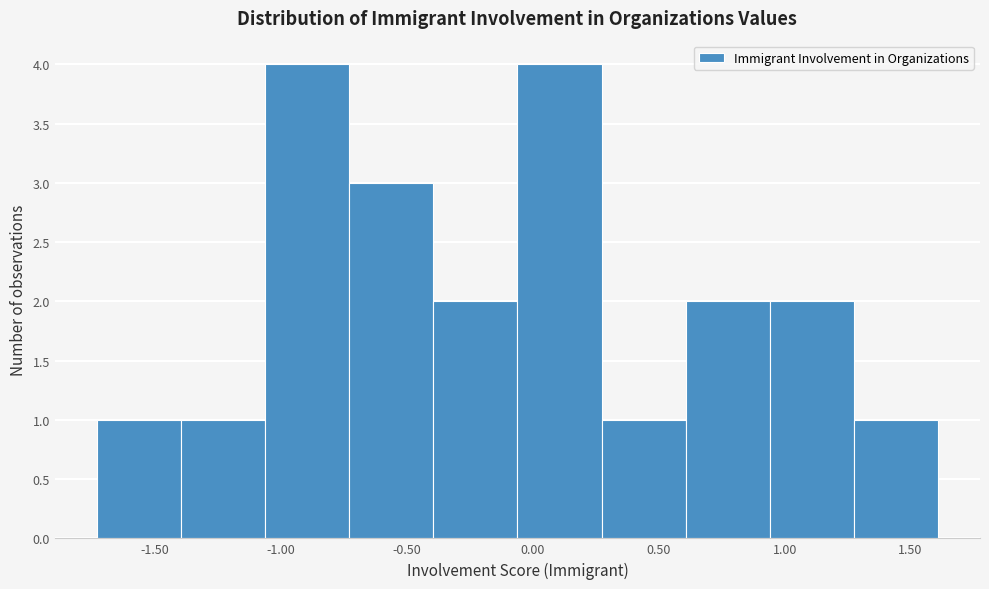

Reading left to right, list every bar in this chart as the range it spans on the x-axis followed by its height. Neither the bar edges nor the heights are printed on the chart, so give them approximately, as read against the axes.

-1.75 to -1.40: 1
-1.40 to -1.05: 1
-1.05 to -0.75: 4
-0.75 to -0.40: 3
-0.40 to -0.05: 2
-0.05 to 0.25: 4
0.25 to 0.60: 1
0.60 to 0.95: 2
0.95 to 1.25: 2
1.25 to 1.60: 1